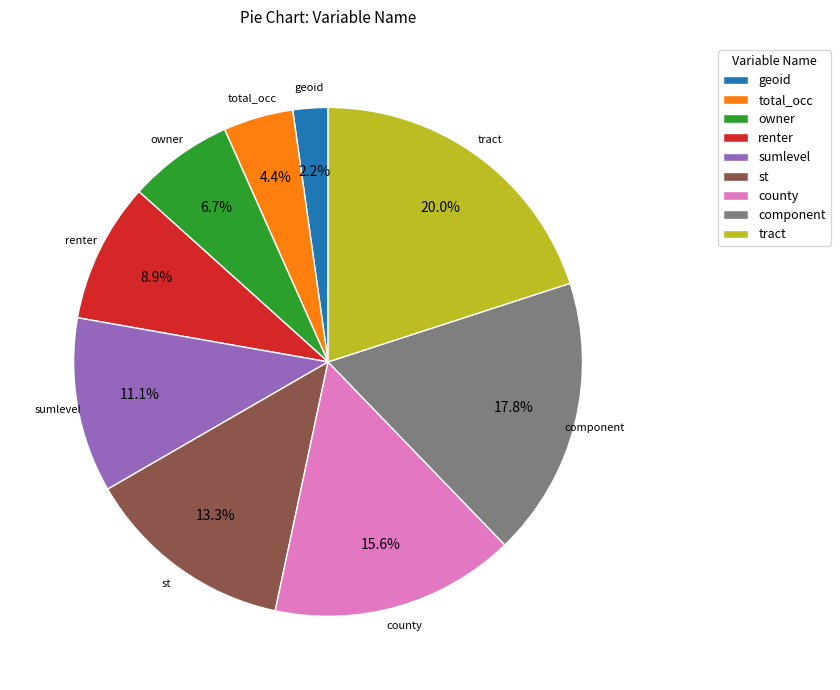

What is the largest slice in the pie chart?

tract